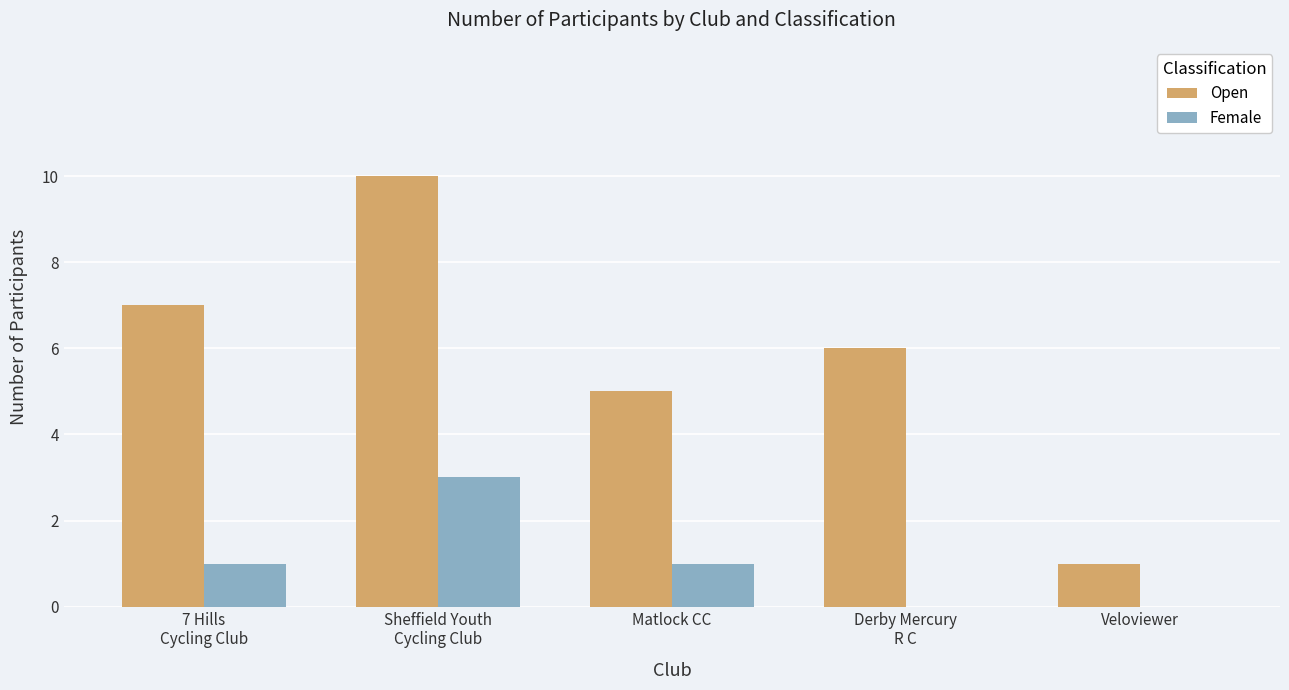

What is the spread (max minus min) of values at Sheffield Youth
Cycling Club?

7